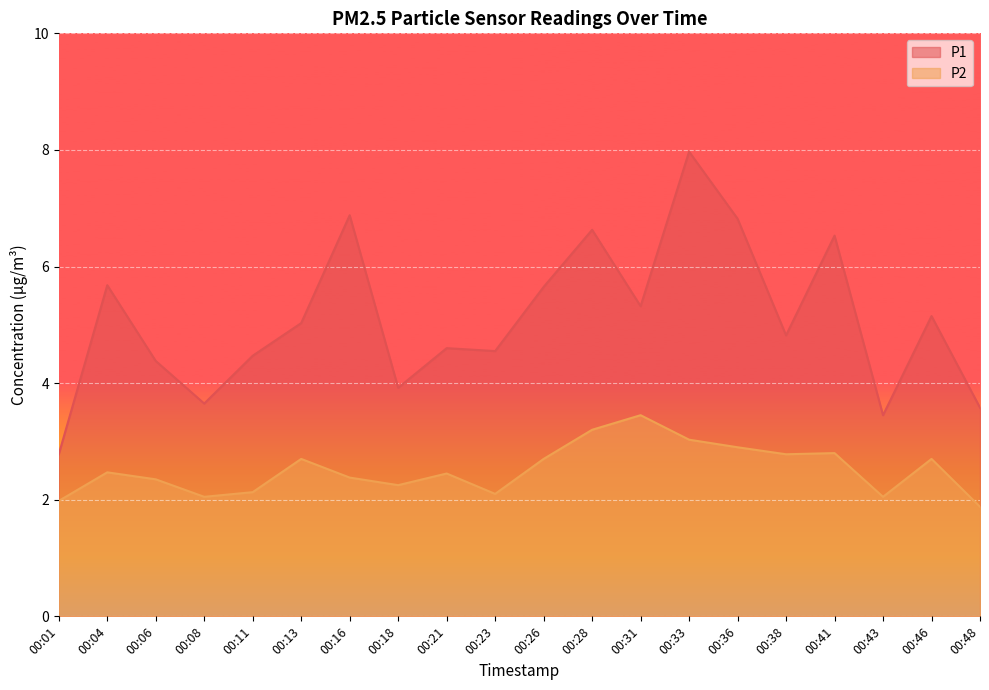

How many data points does each series have?

20